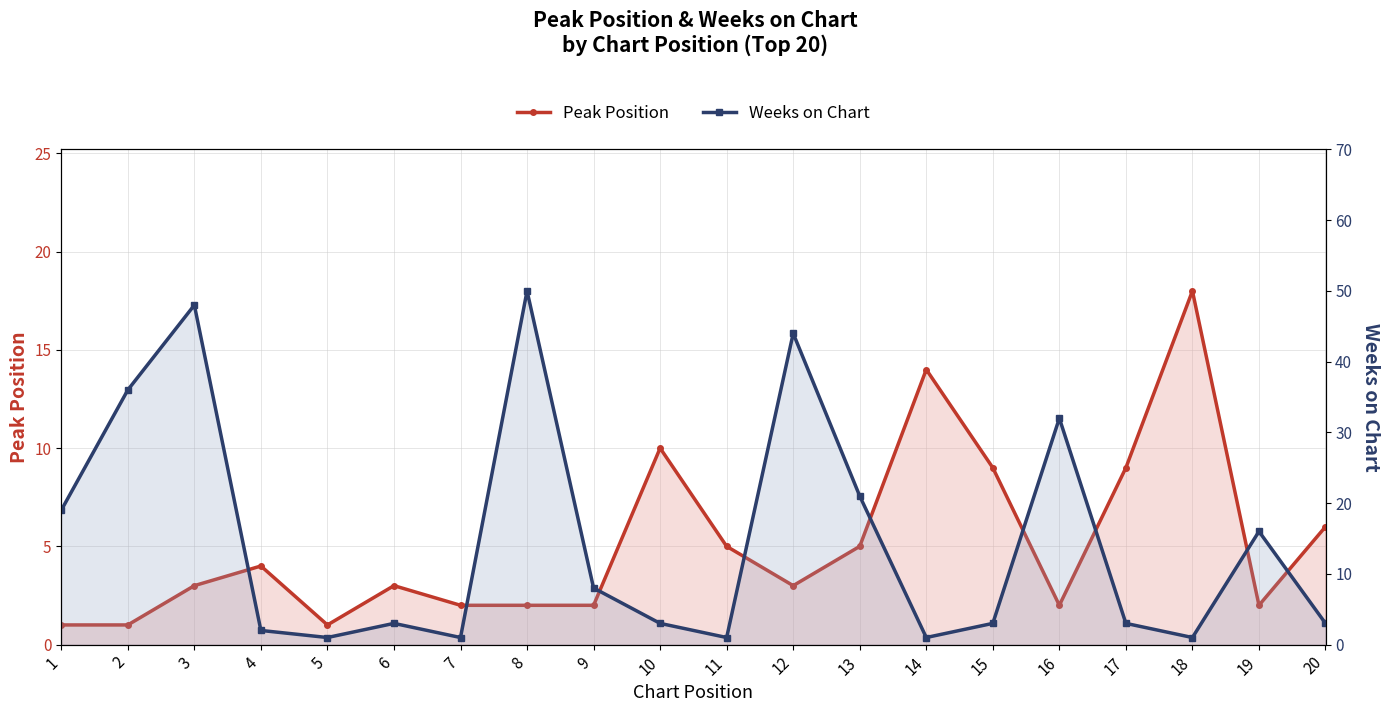

True or false: Weeks on Chart has a value of 84 at 8.

False